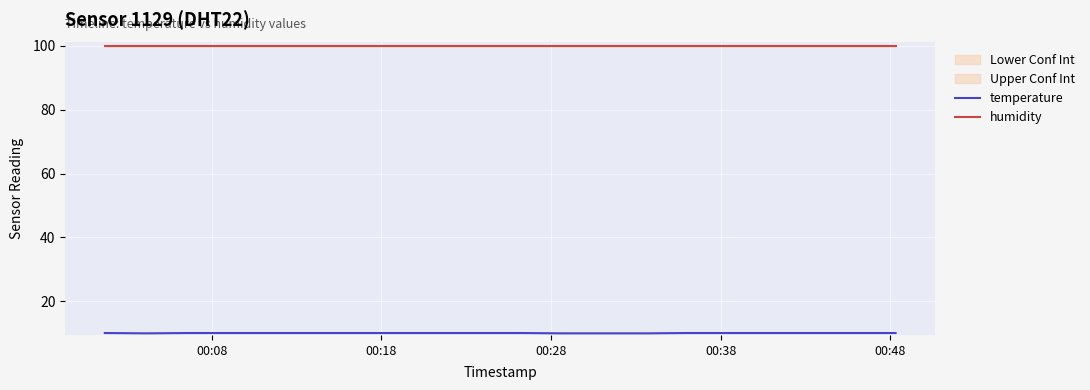

At which category is the sum across all series the highest?

00:08